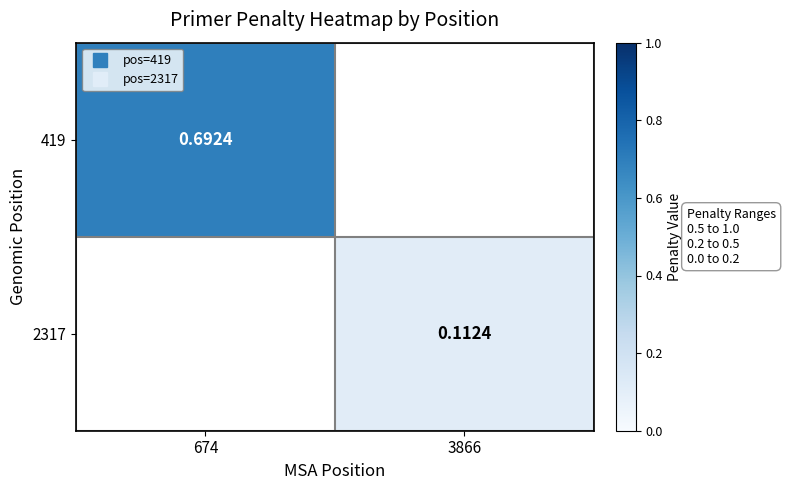

At which label does 2317 first exceed 0?

3866